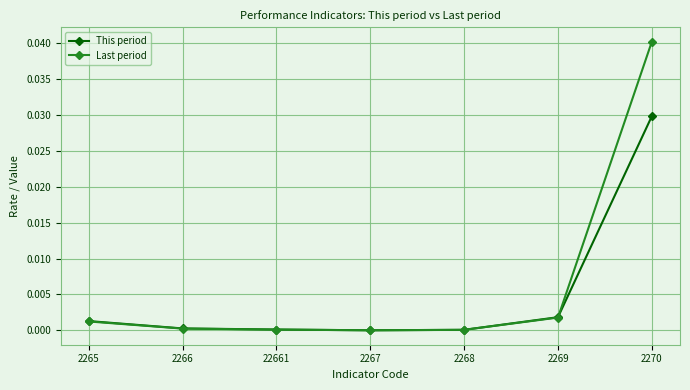

Which category has the highest value across all series?

2270